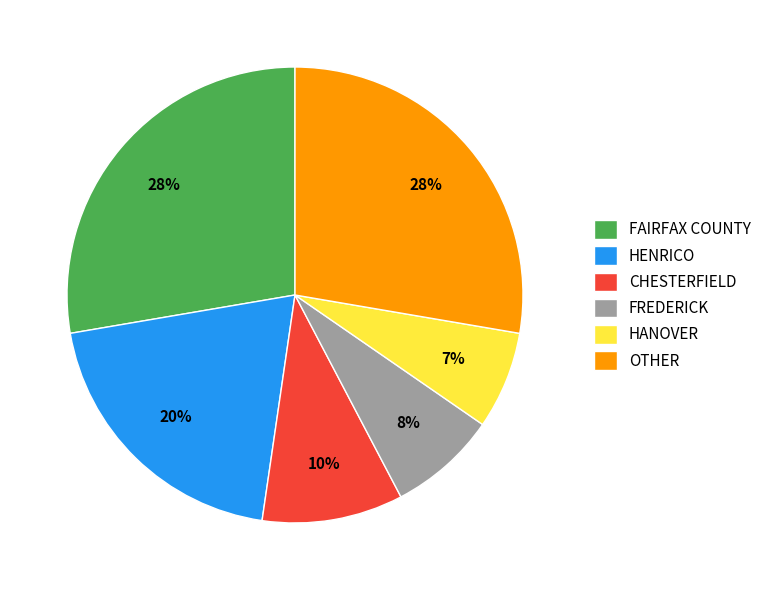

Is it true that FAIRFAX COUNTY is 28% of the pie?

True